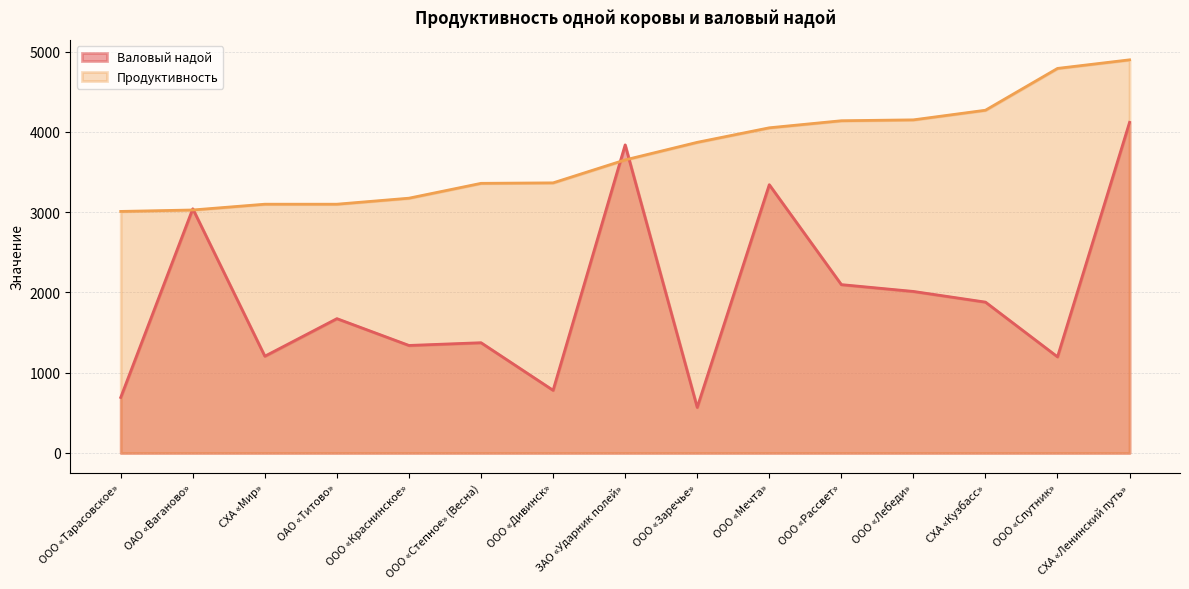

The продуктивность series shows 2988 at СХА «Кузбасс». True or false?

False